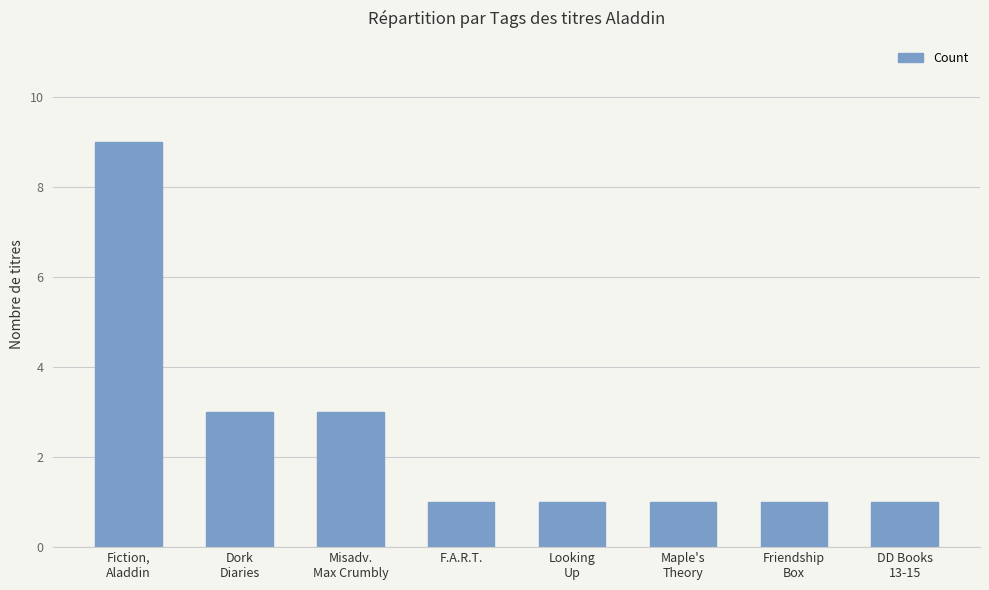

Reading left to right, transcribe all the data shown in this chart.

Fiction,
Aladdin=9	Dork
Diaries=3	Misadv.
Max Crumbly=3	F.A.R.T.=1	Looking
Up=1	Maple's
Theory=1	Friendship
Box=1	DD Books
13-15=1